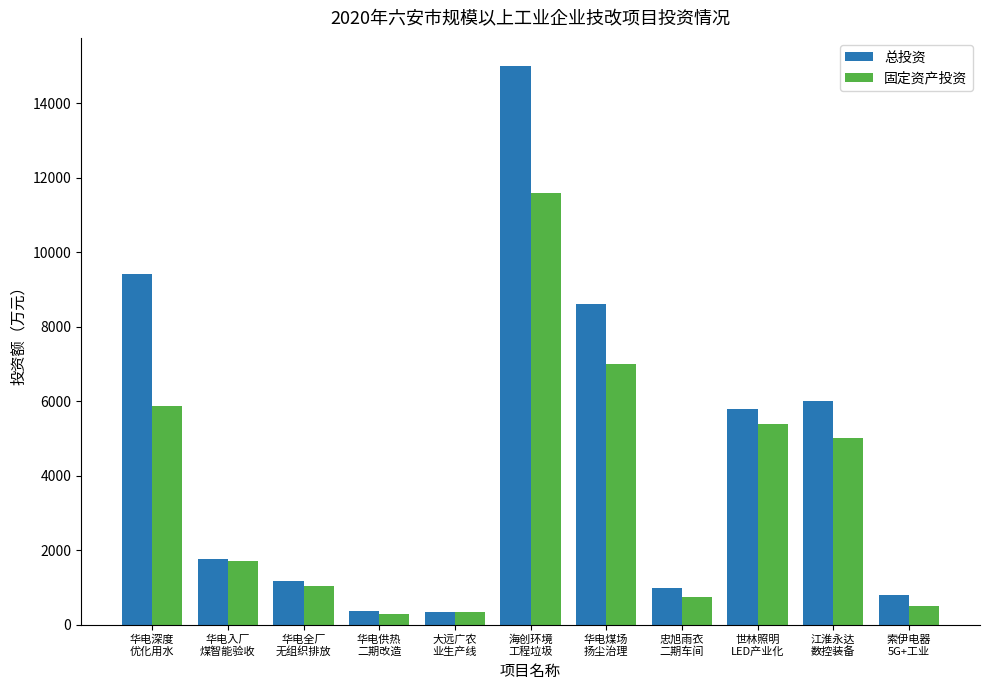

Rank the series by their average value, from lowest to highest.

固定资产投资, 总投资